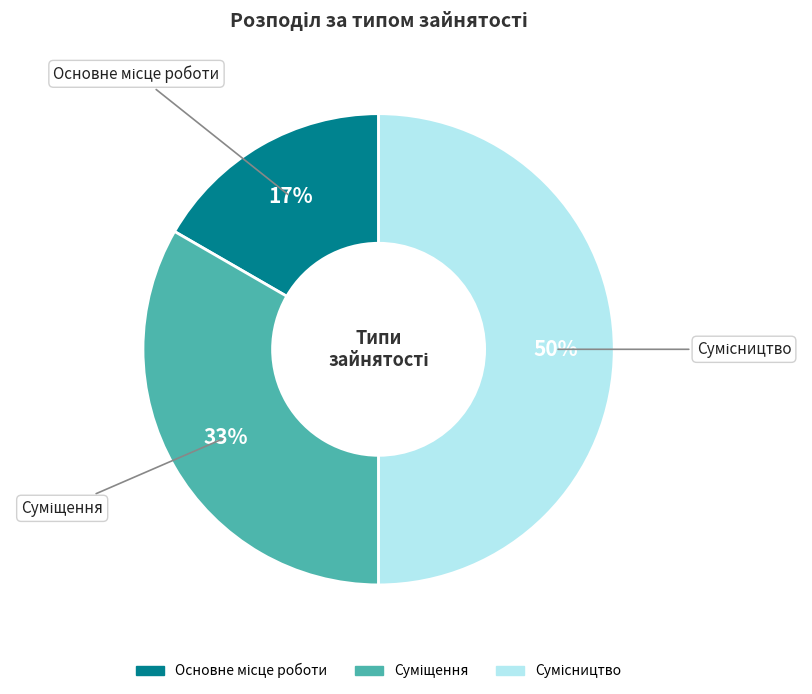

To the nearest percent, what is the difference between the largest and smallest slice percentages?

33%